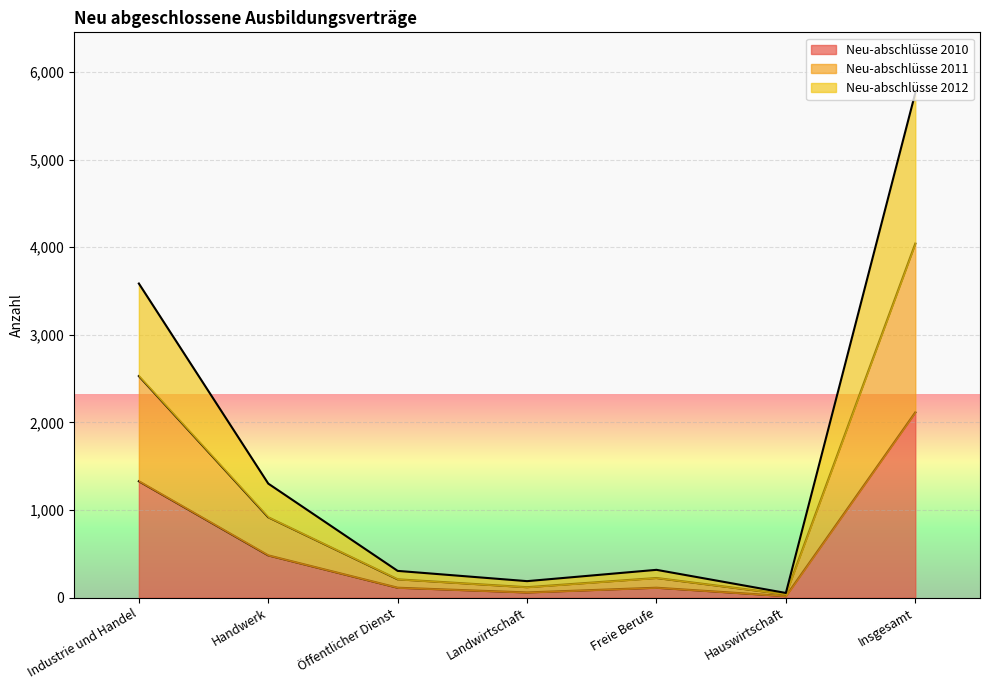

What is the label of the 7th point from the right?

Industrie und Handel